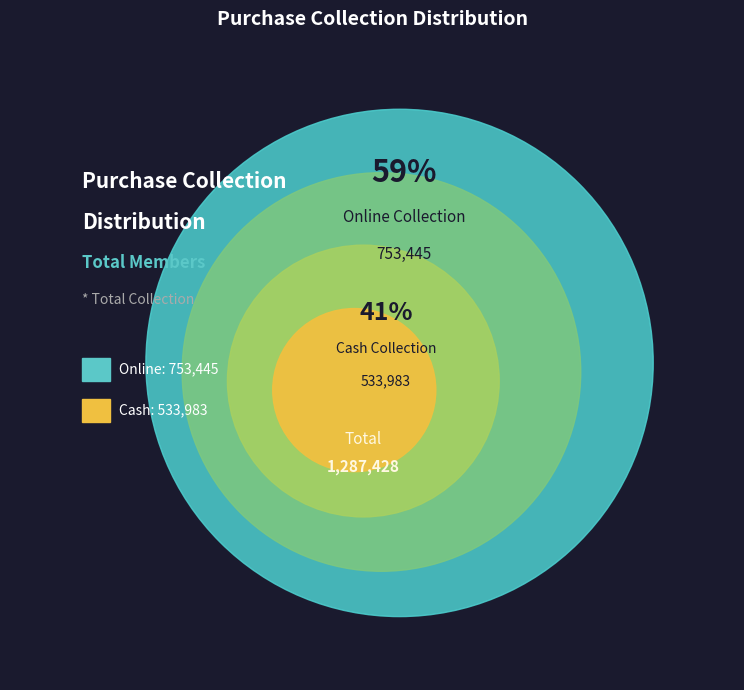

Is Online the majority of the pie?

Yes